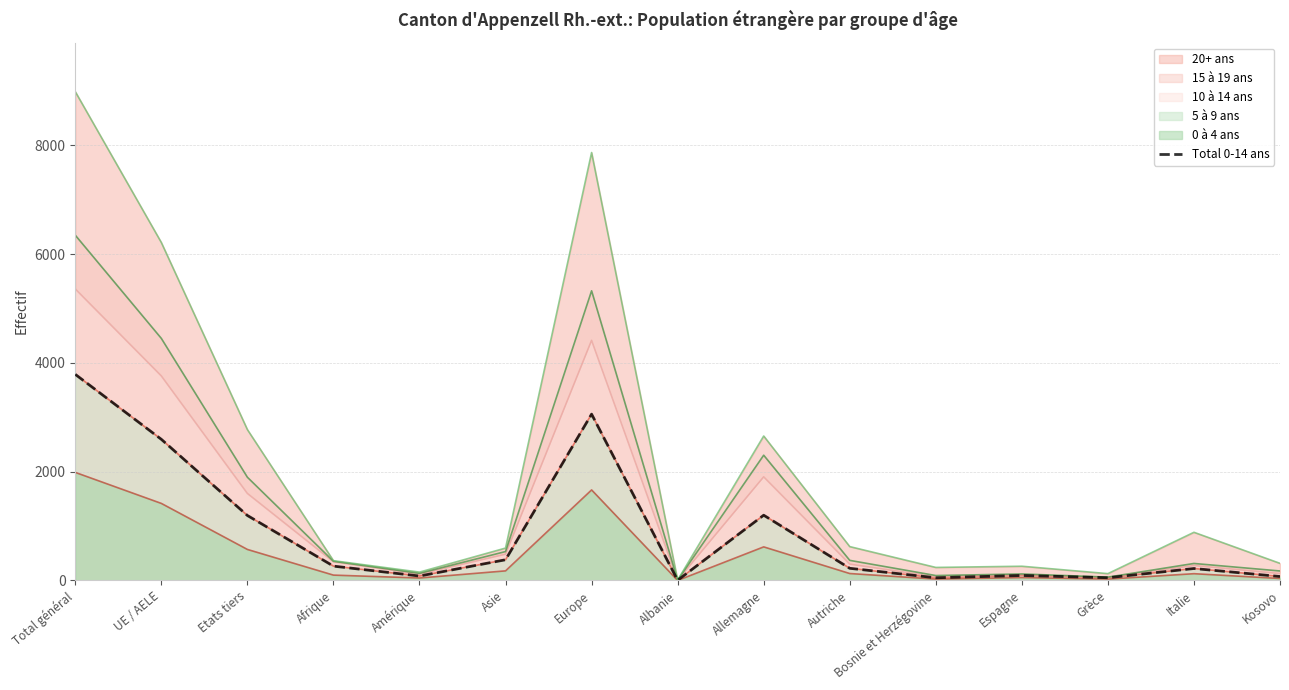

At which label does the data first exceed 223?

Total général